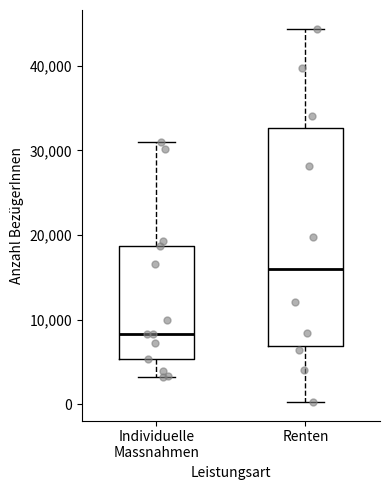

Reading left to right, read every box against the y-axis: the position of its median line, the range the box covers, and the ends of its whiskers. The values are not printed on the chart, so give them approximately, as read against the axis.

Individuelle Massnahmen: median 8000, box 5000 to 19000, whiskers 3000 to 31000
Renten: median 16000, box 7000 to 33000, whiskers 0 to 44000